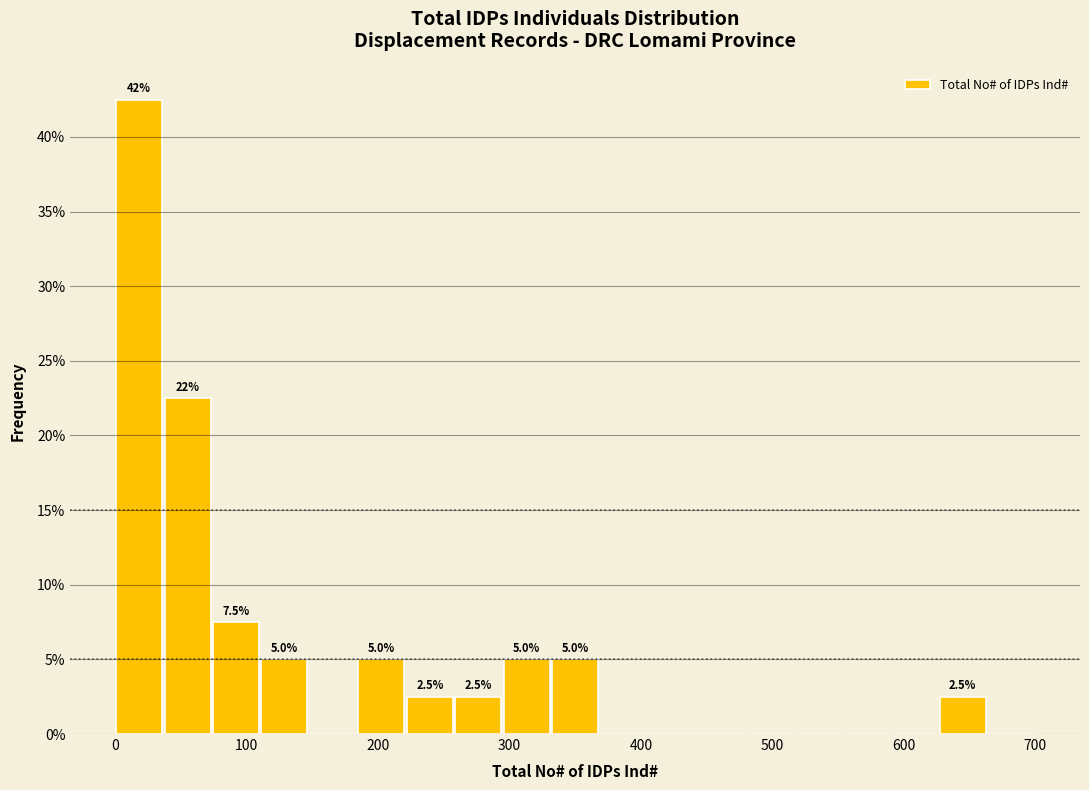

Around what value on the x-axis is the tallest bar? Give the approximate position of its centre, as read against the axis.

20